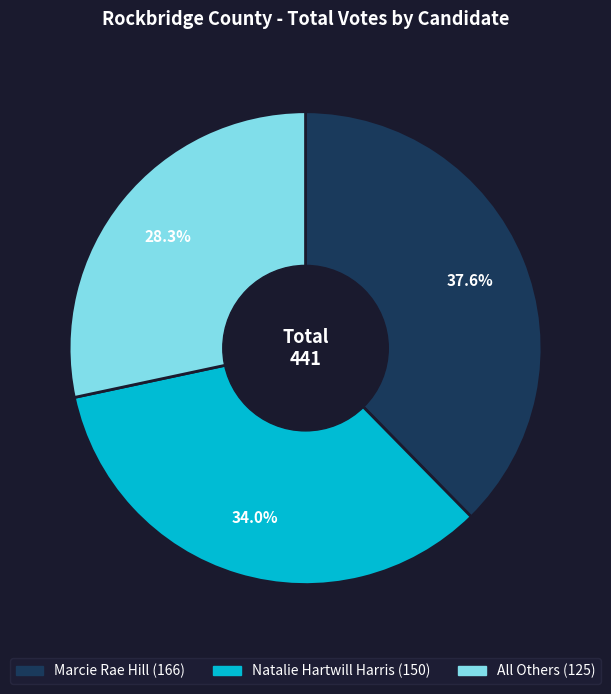

Does any single category account for the majority?

No